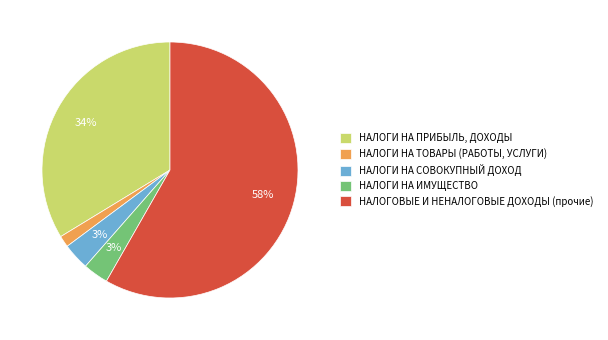

Is there a majority slice in this chart?

Yes